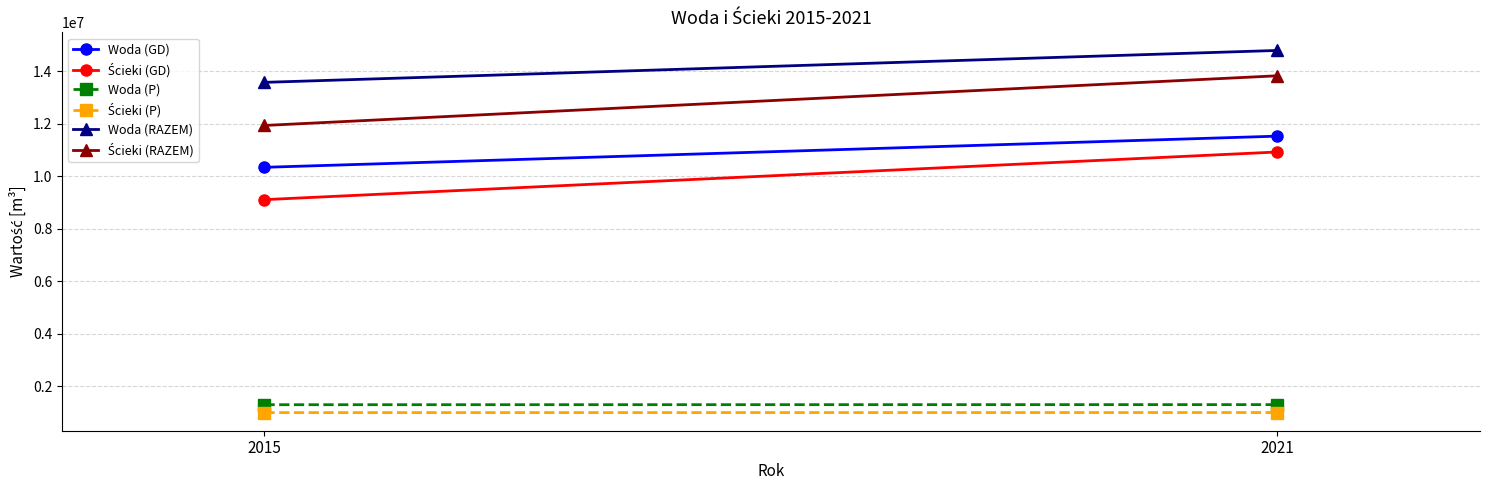

What is the minimum value shown in the chart?

1001852.0